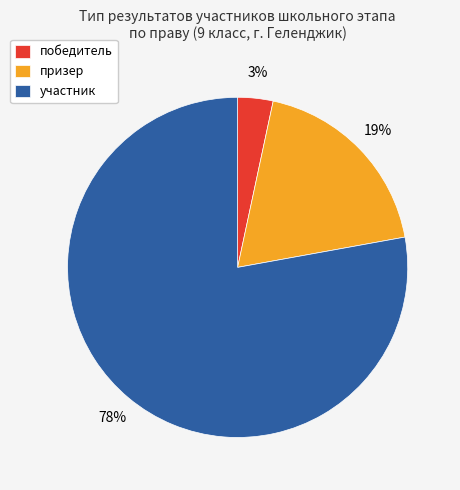

True or false: победитель accounts for 12% of the total.

False